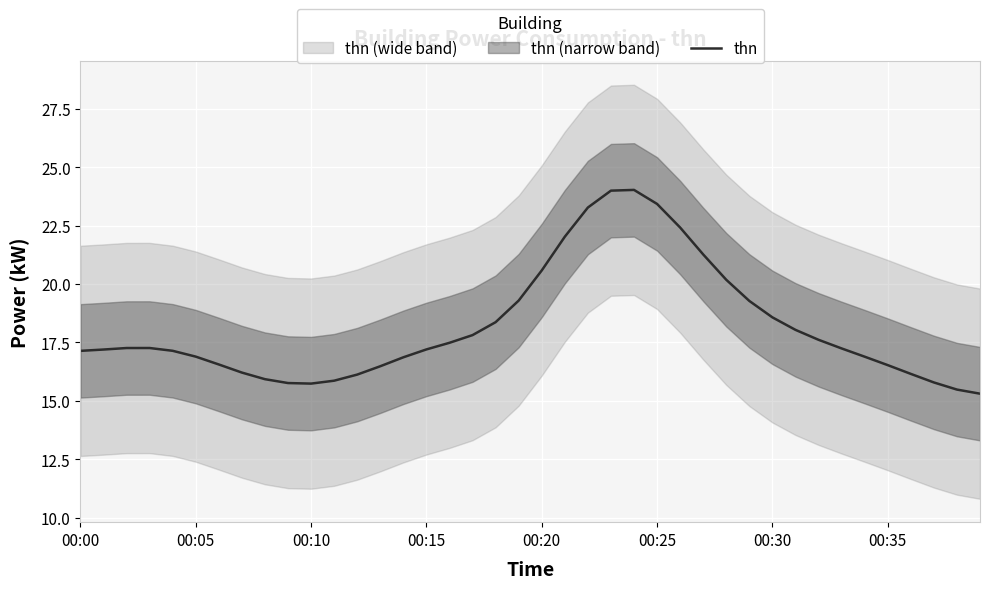

Count the number of values greater than 17.

24